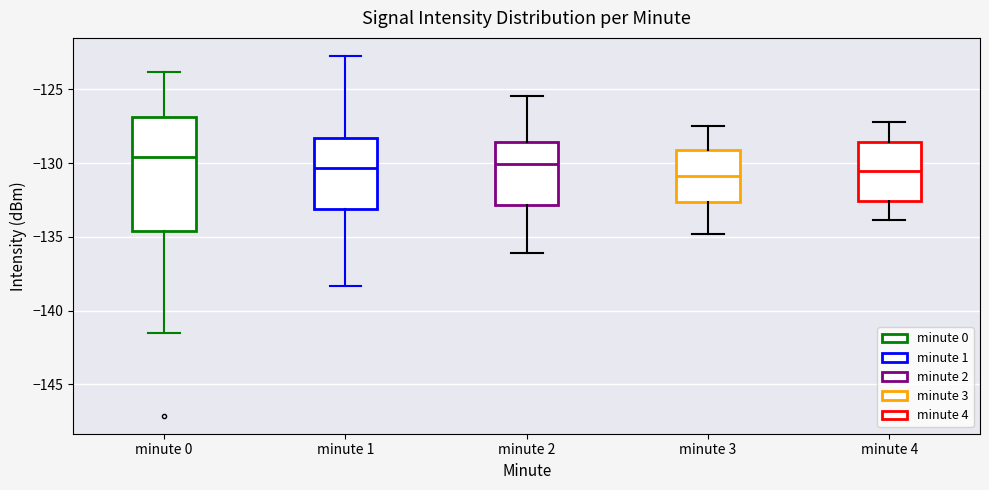

Reading left to right, transcribe this box plot: for each box, give where its median line is, the range the box spans, and where its two whiskers end, as read against the y-axis. The values are not printed on the chart, so give them approximately, as read against the axis.

minute 0: median -129.5, box -134.5 to -127.0, whiskers -141.5 to -124.0
minute 1: median -130.5, box -133.0 to -128.5, whiskers -138.5 to -122.5
minute 2: median -130.0, box -133.0 to -128.5, whiskers -136.0 to -125.5
minute 3: median -131.0, box -132.5 to -129.0, whiskers -135.0 to -127.5
minute 4: median -130.5, box -132.5 to -128.5, whiskers -134.0 to -127.0